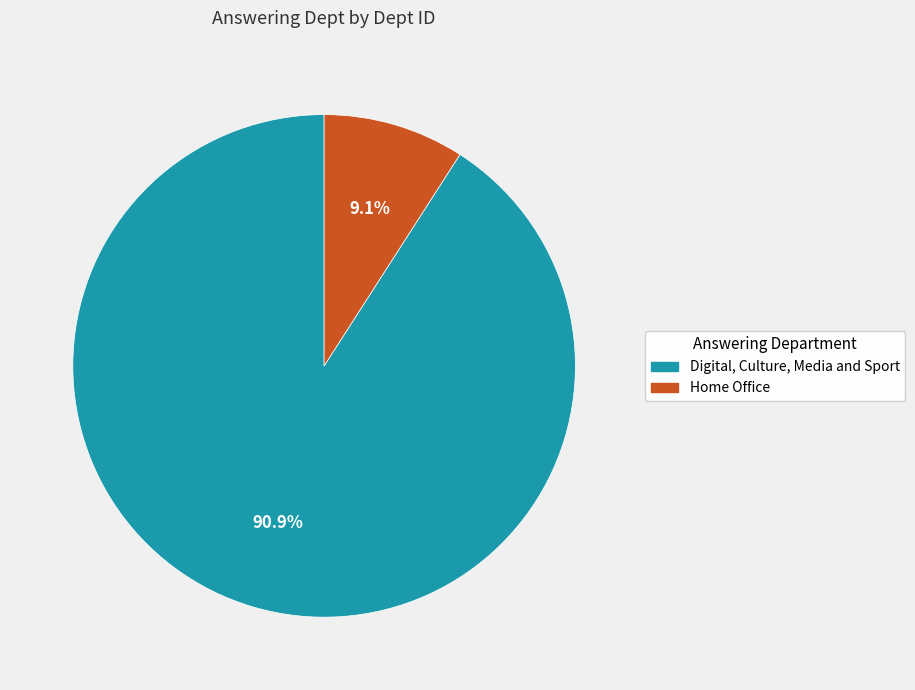

Is there a majority slice in this chart?

Yes